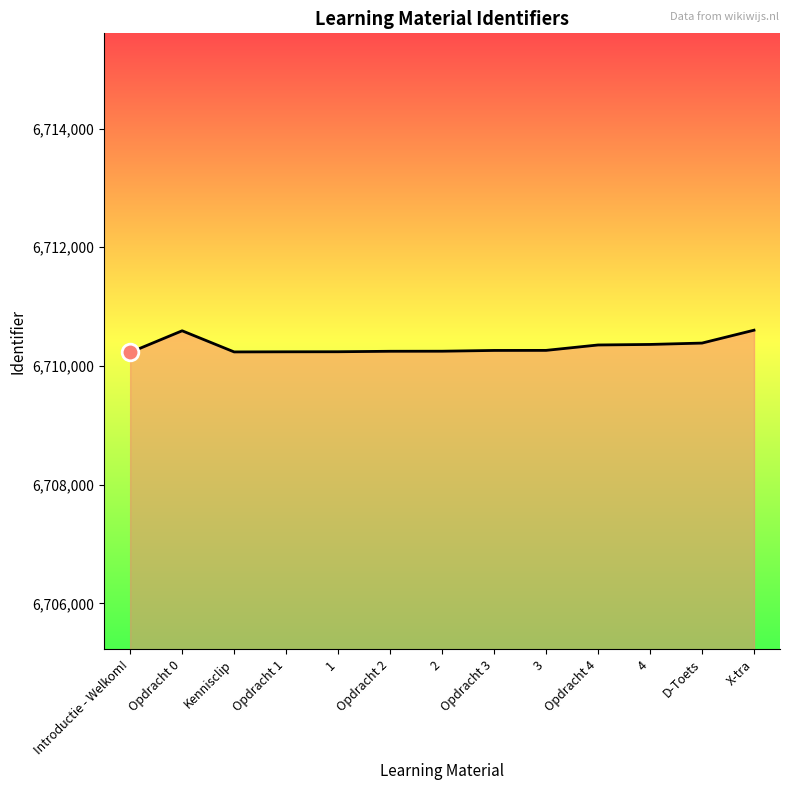

What is the minimum value shown in the chart?

6710229